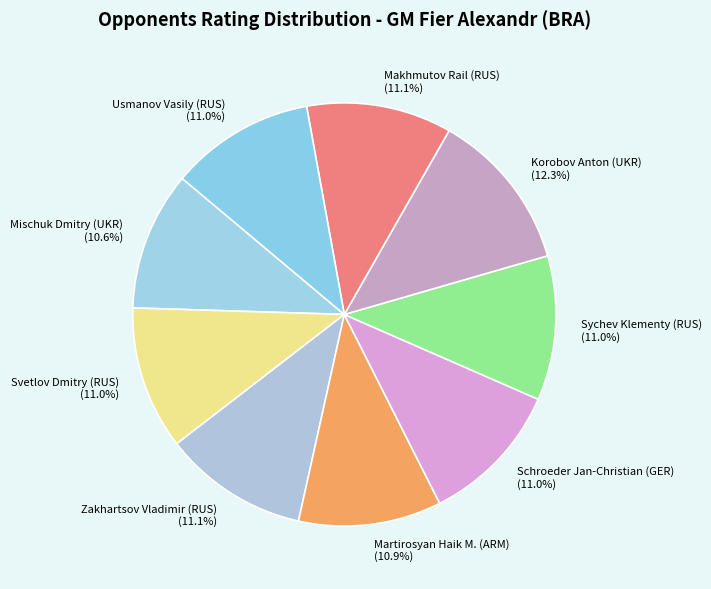

Is there a majority slice in this chart?

No